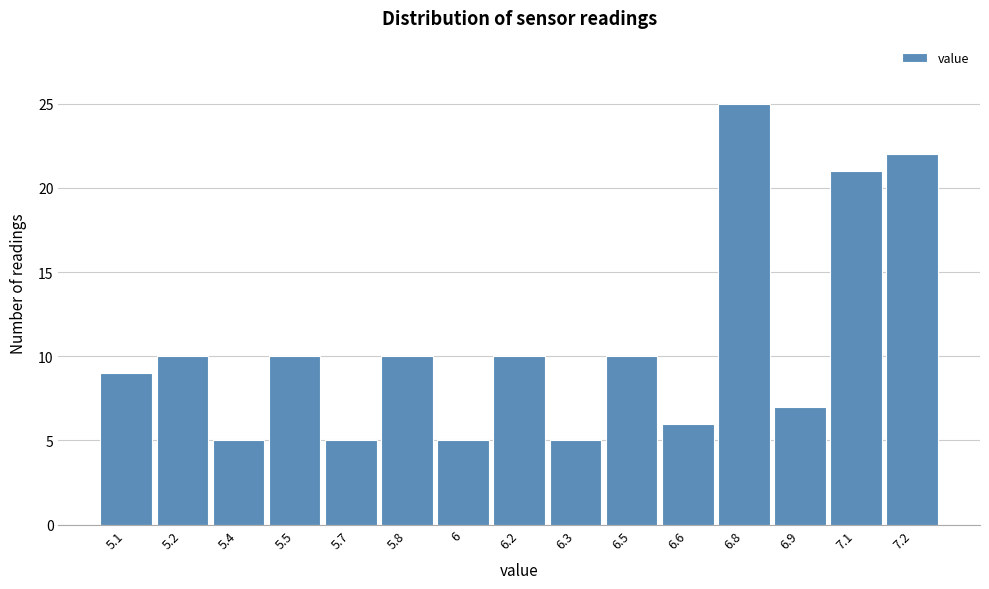

Reading left to right, extract all data points from this chart.

9	10	5	10	5	10	5	10	5	10	6	25	7	21	22